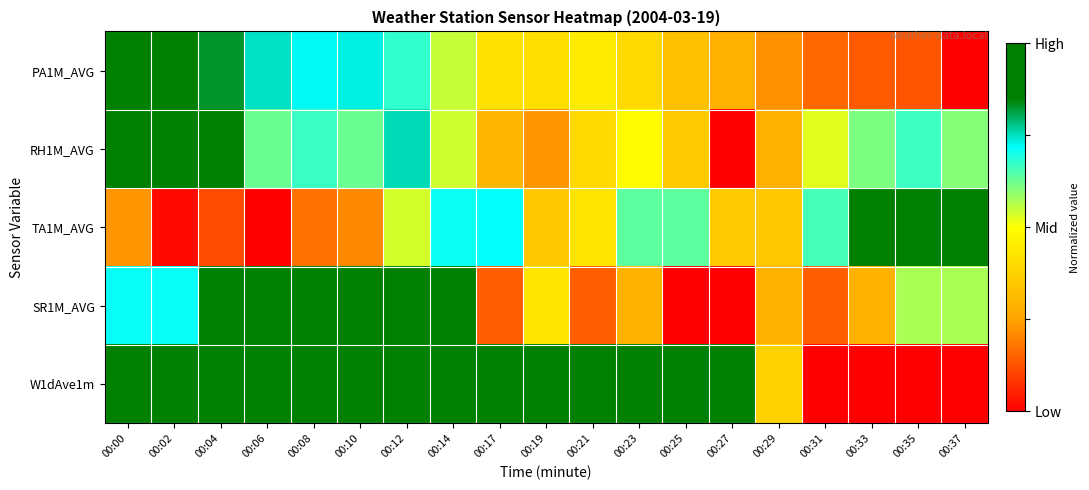

Which has a higher value, 00:17 or 00:23?

00:17